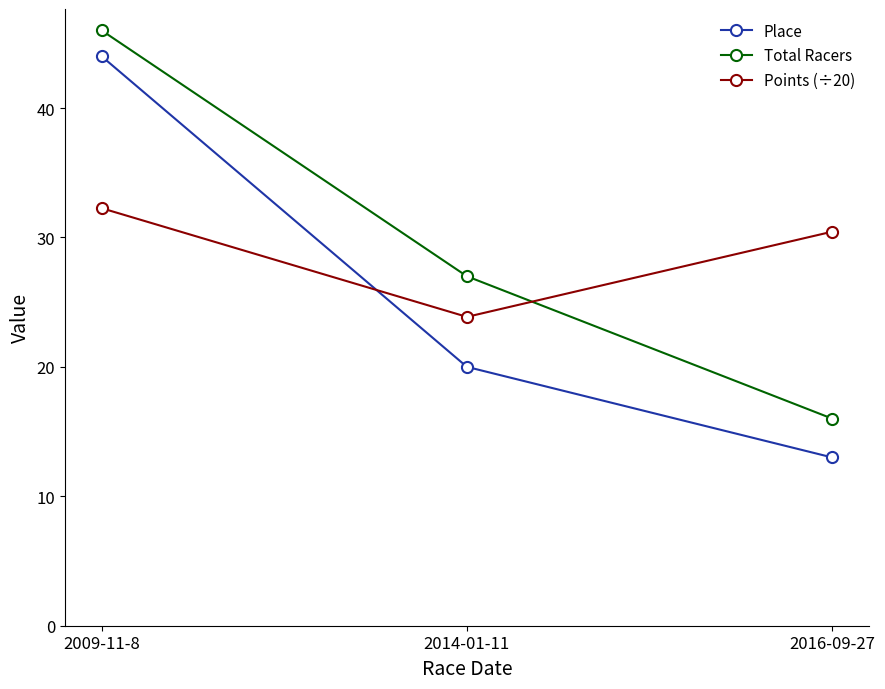

What is the sum of all Points (÷20) values?

86.6